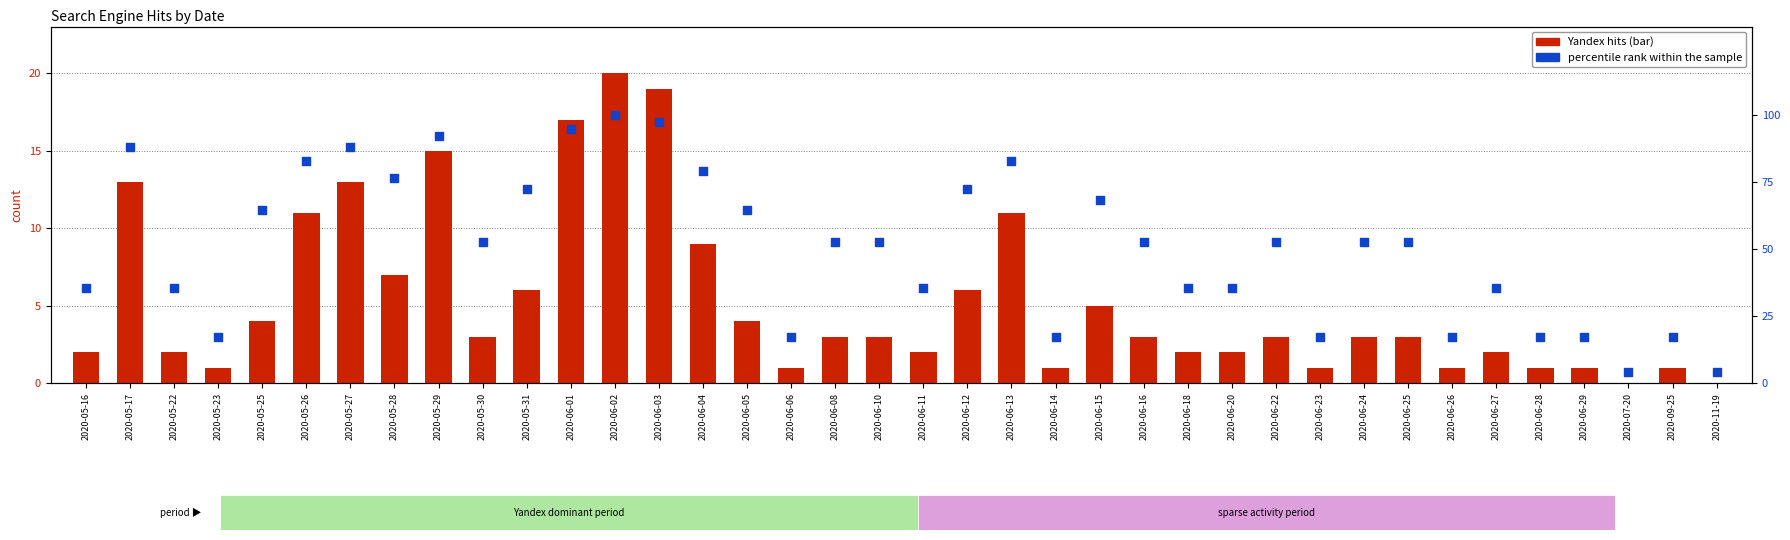

Which series has the largest Y range (max minus min)?

percentile rank within the sample